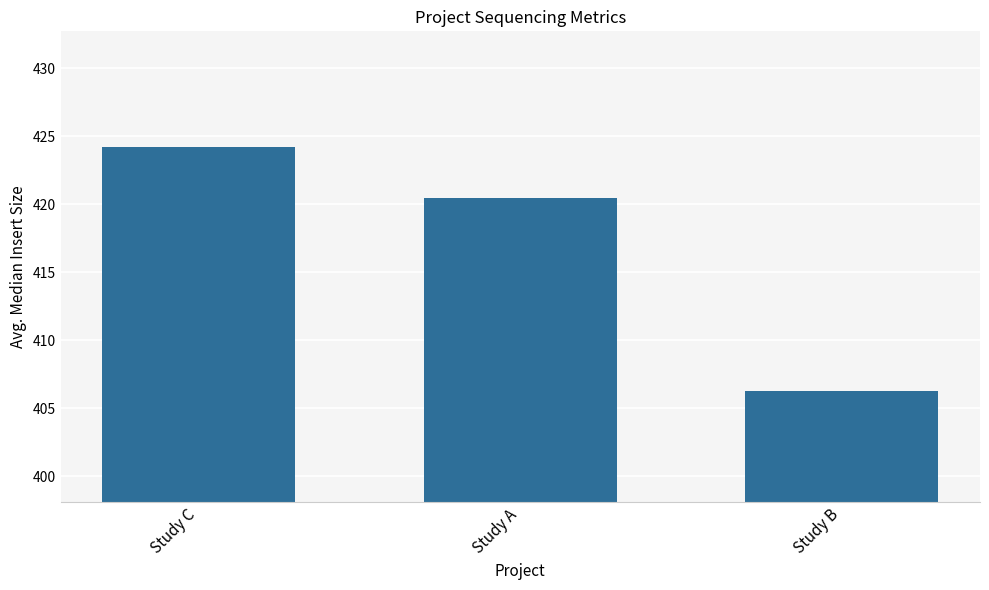

Are the bars horizontal?

No